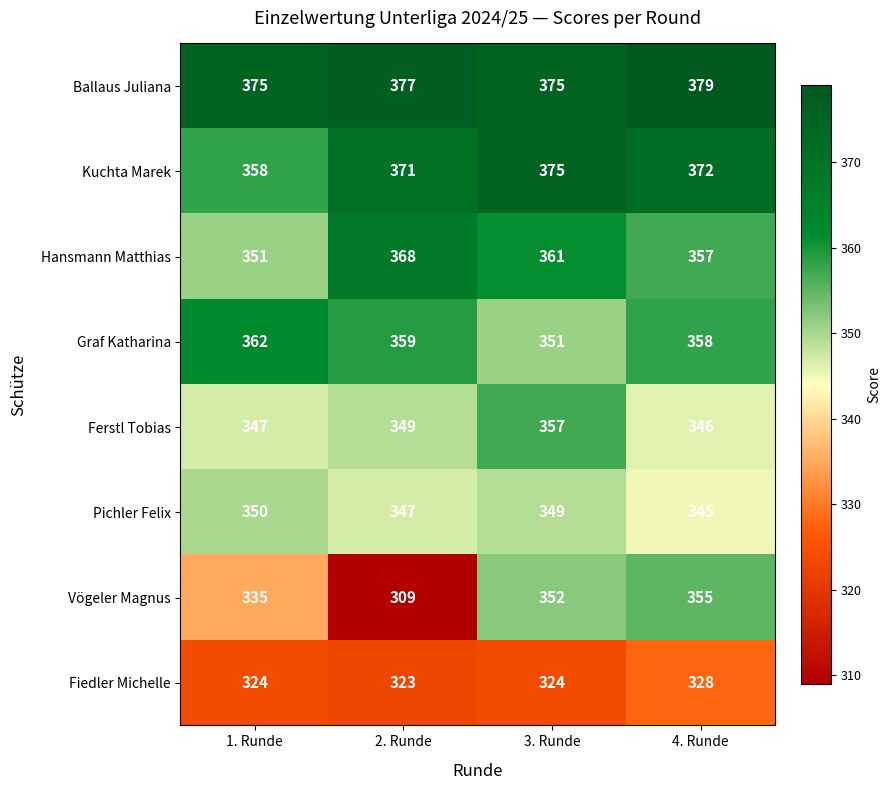

What is the total value across all series at 2. Runde?

2803